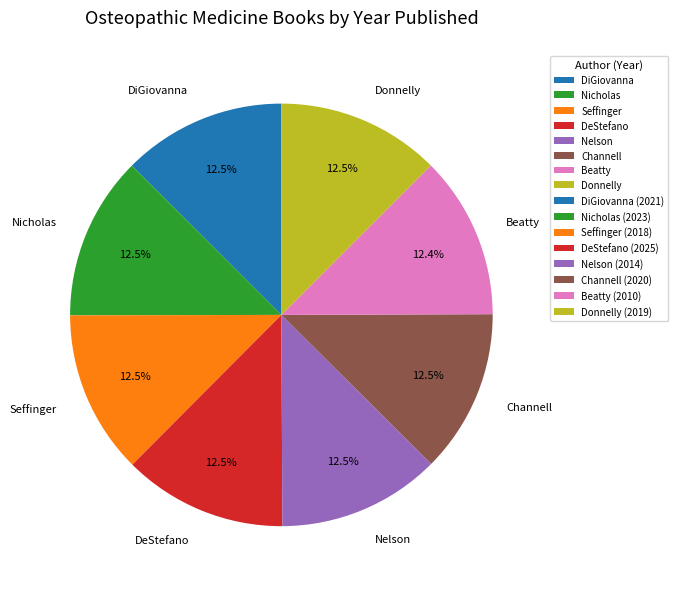

To the nearest percent, what is the combined percentage of Nelson and Channell?

25%